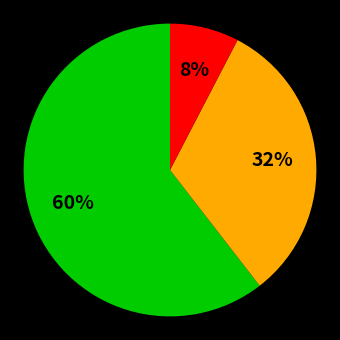

To the nearest percent, what is the average slice percentage?

33%